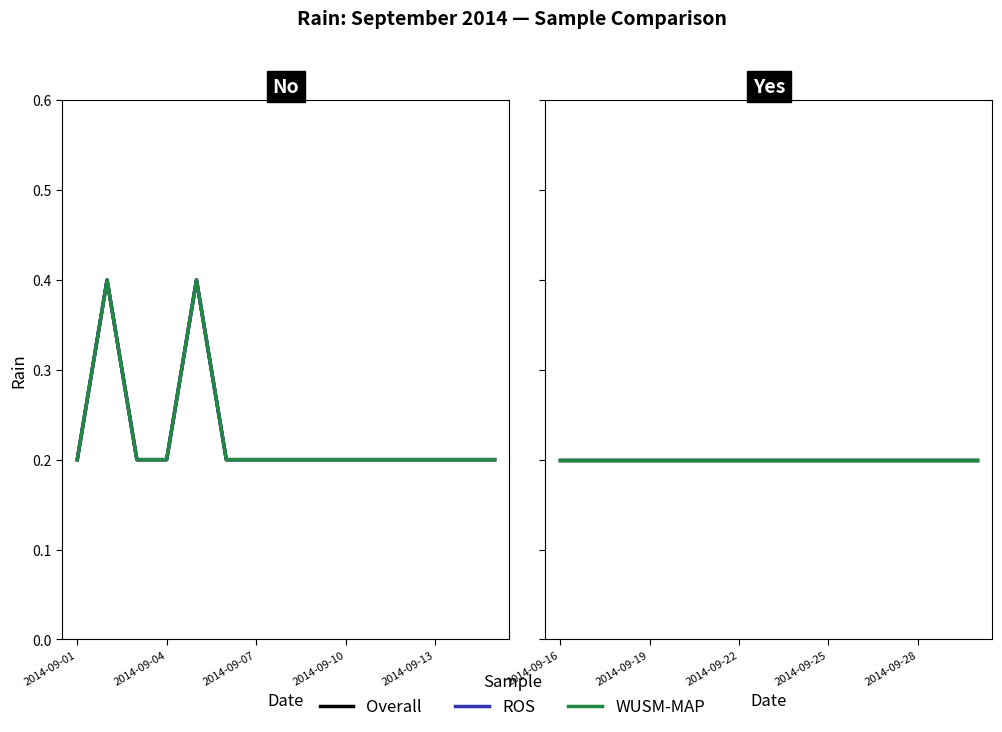

How many WUSM-MAP values are between 0 and 1?

30